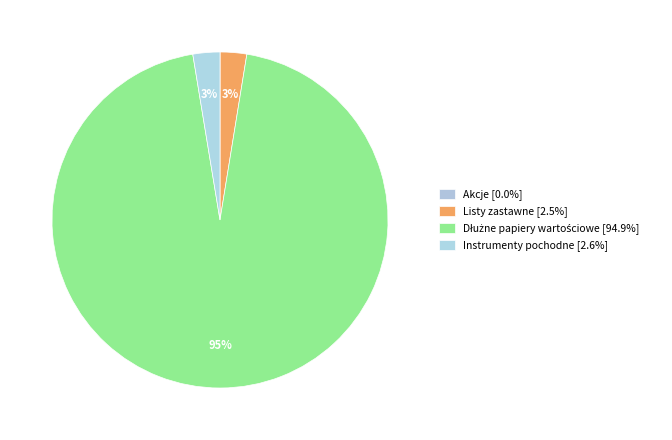

Is it true that Instrumenty pochodne is 3% of the pie?

True